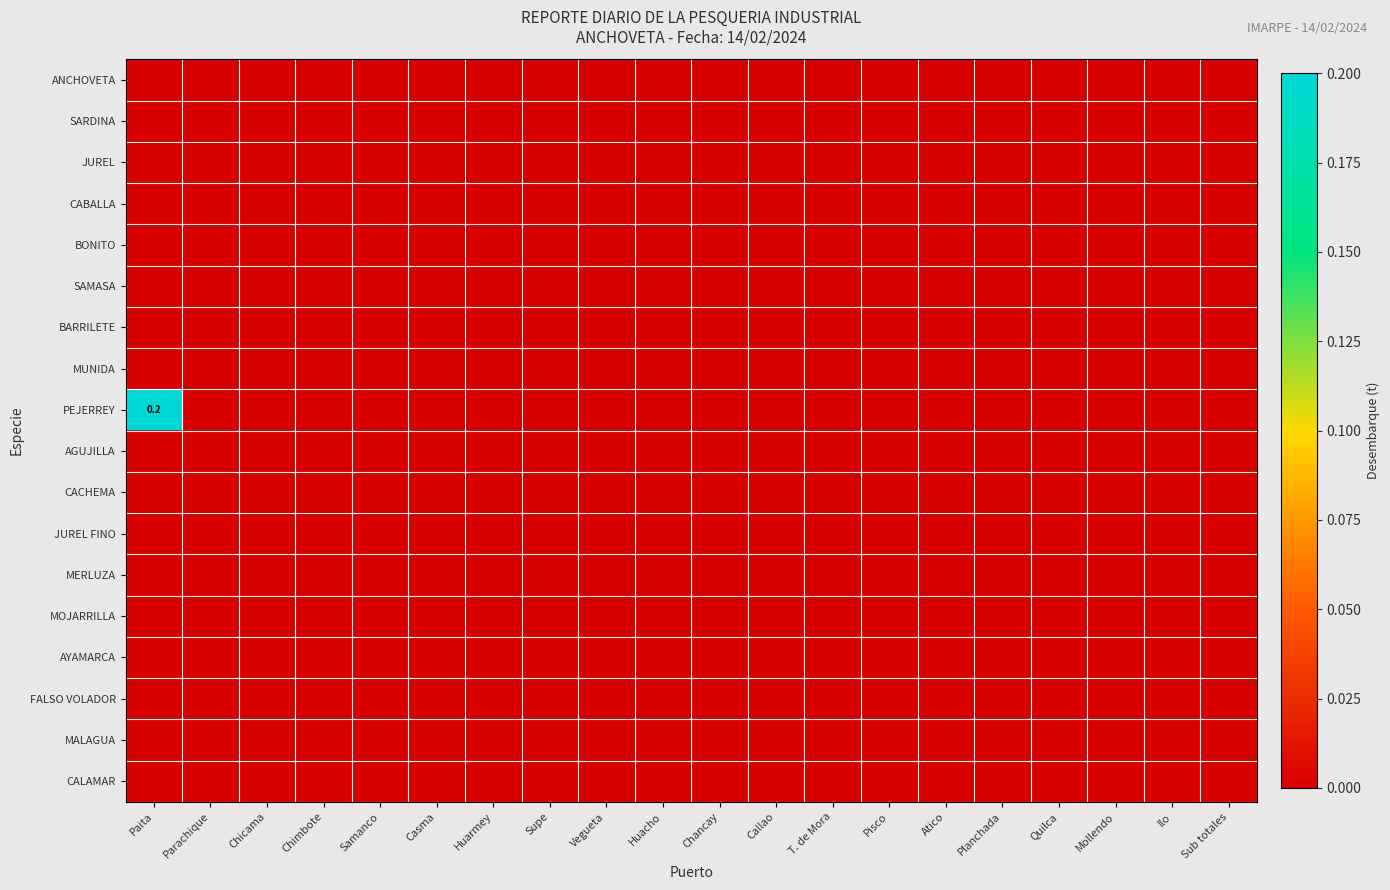

Count the number of data series in this chart.

18